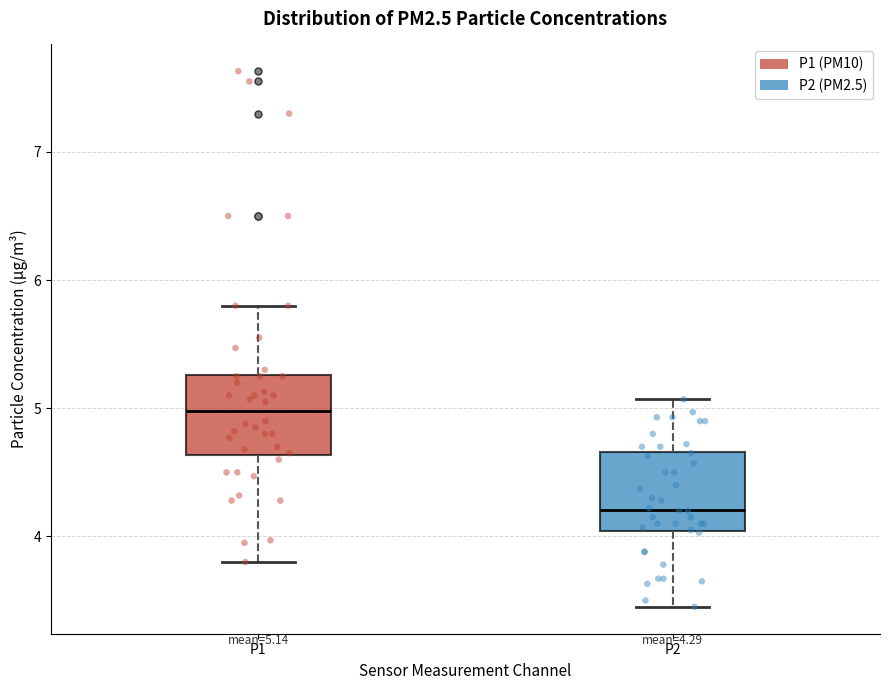

Which box has the highest median line?

P1